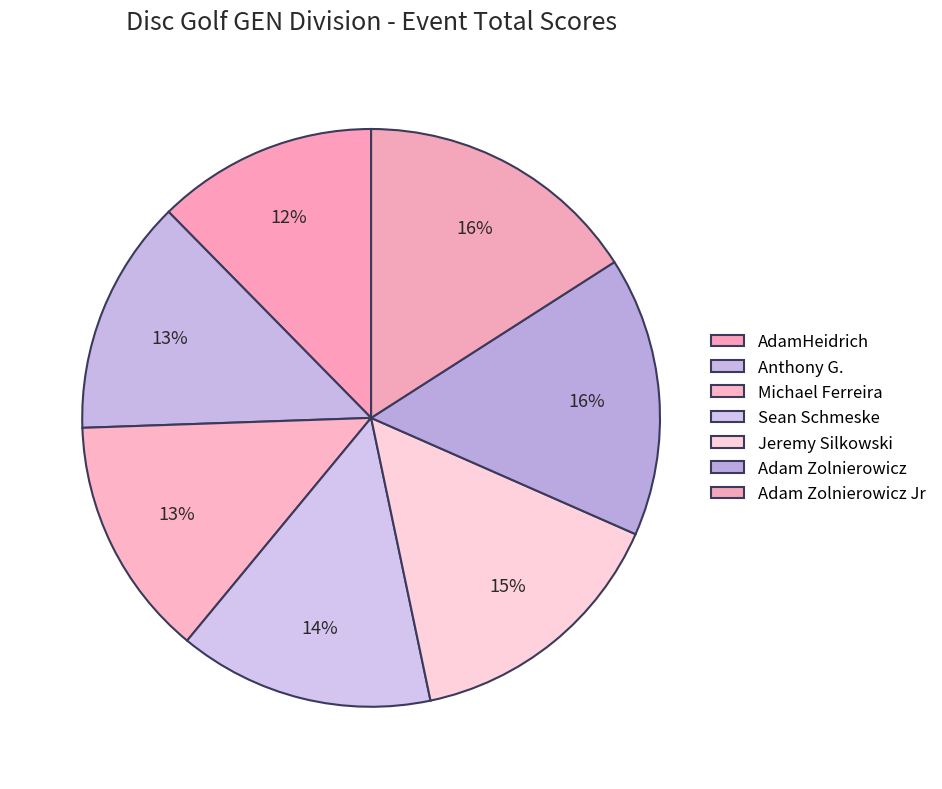

How many slices are in this pie chart?

7